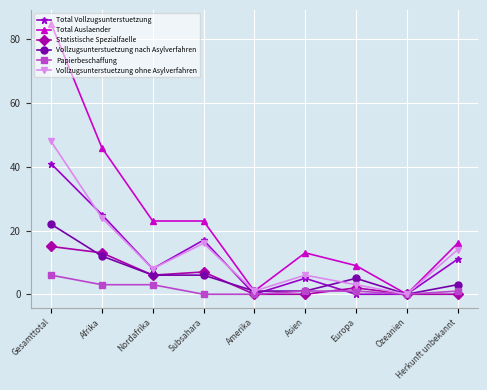

How many interior local peaks does the Vollzugsunterstuetzung ohne Asylverfahren series have?

2